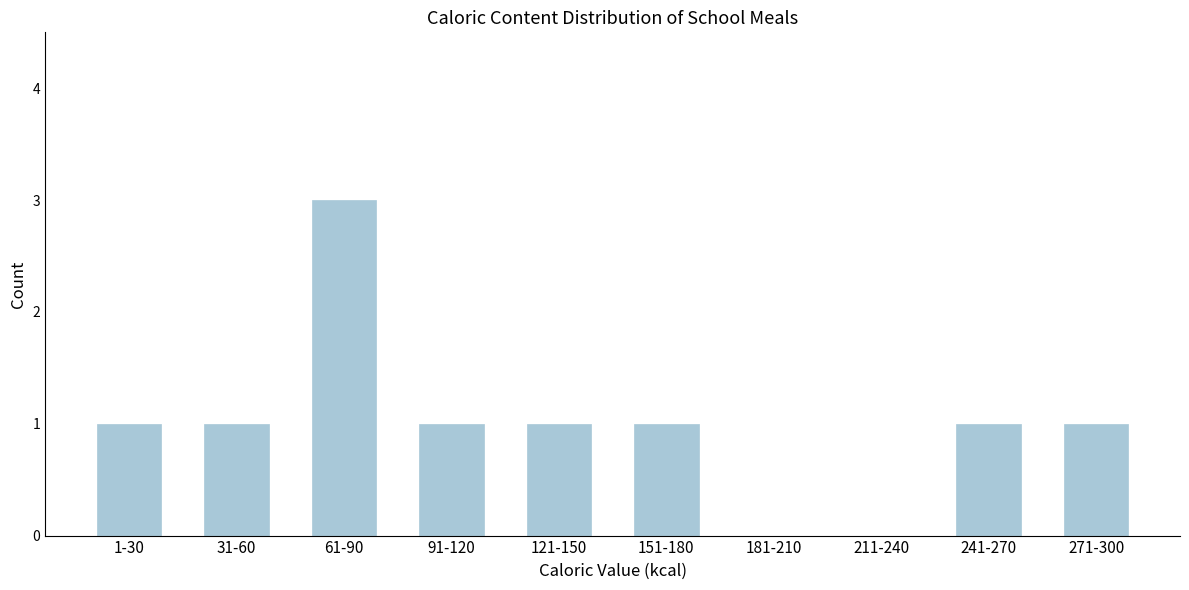

Reading left to right, list all the values displayed in this chart.

1-30=1	31-60=1	61-90=3	91-120=1	121-150=1	151-180=1	181-210=0	211-240=0	241-270=1	271-300=1